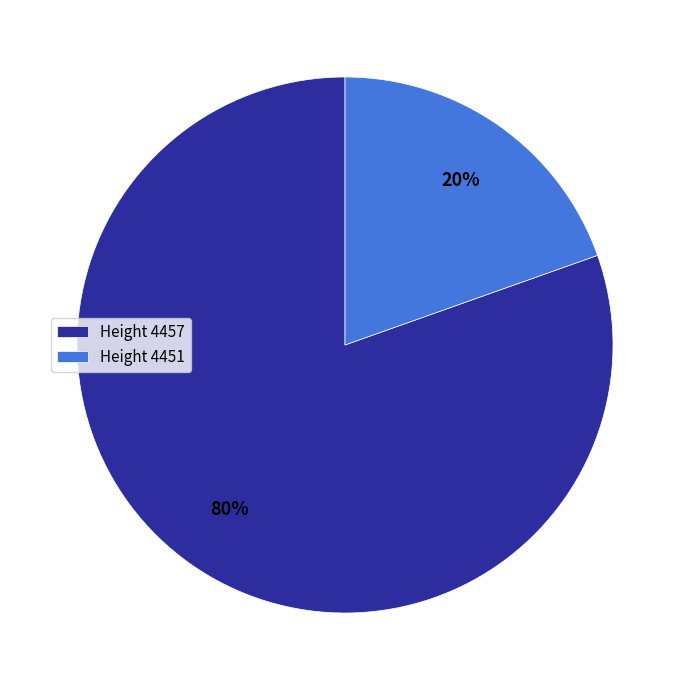

To the nearest percent, what percentage of the pie is Height 4451?

20%